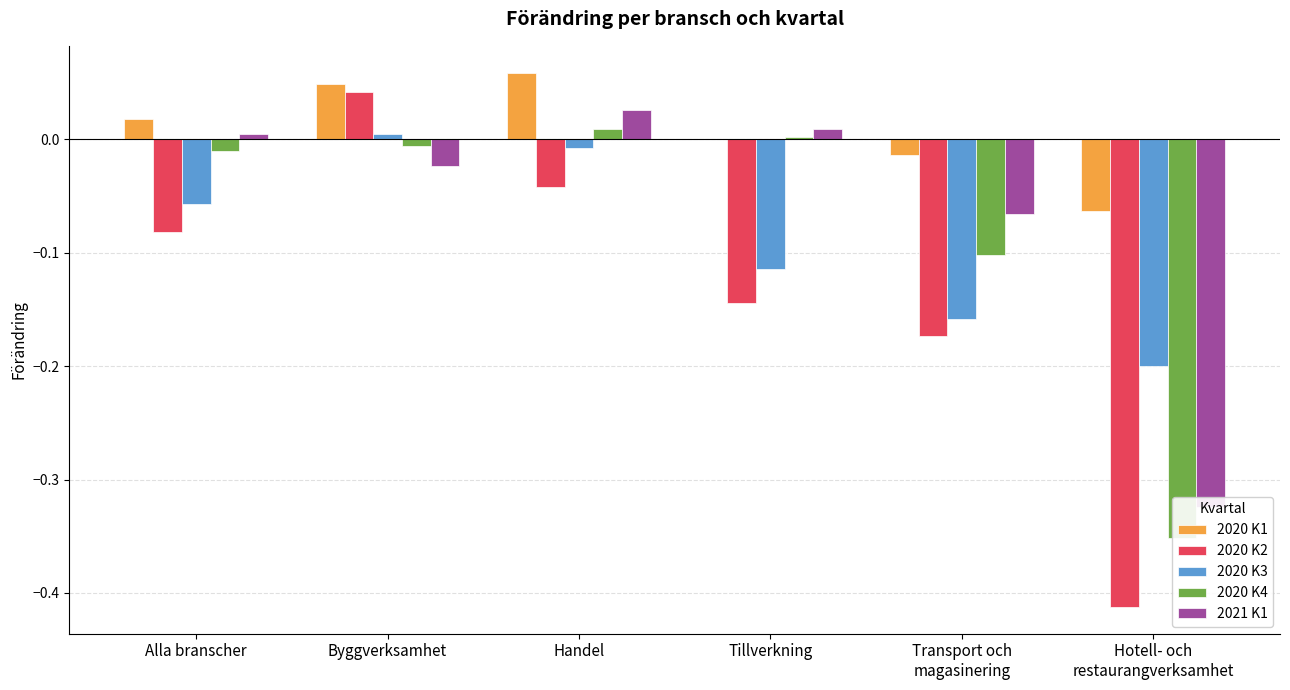

Rank the categories by 2020 K1 value from lowest to highest.

Hotell- och
restaurangverksamhet, Transport och
magasinering, Tillverkning, Alla branscher, Byggverksamhet, Handel